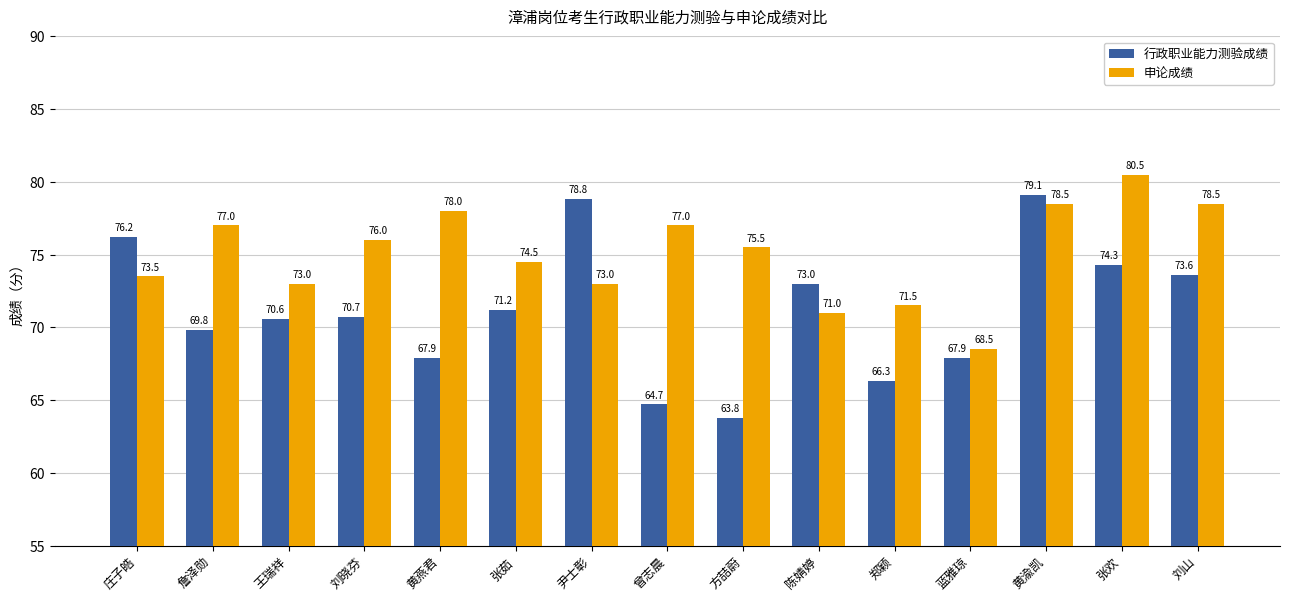

At 黄燕君, list the series in order from largest to smallest.

申论成绩, 行政职业能力测验成绩